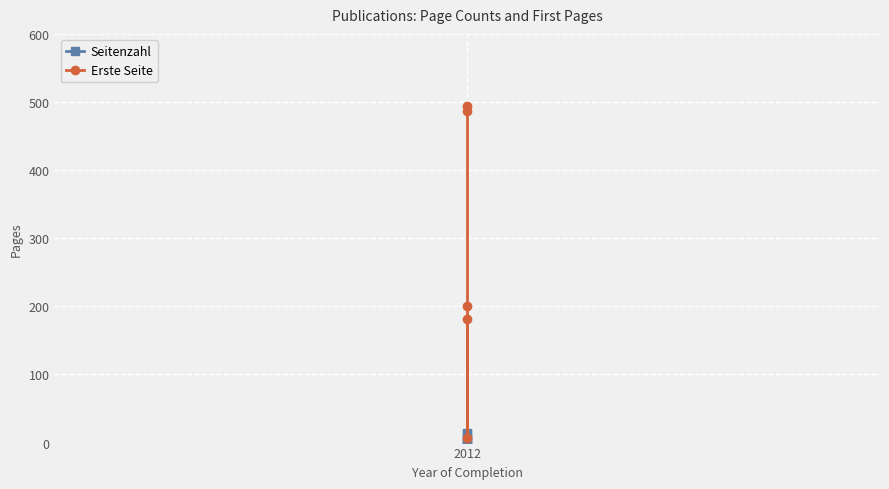

True or false: Seitenzahl and Erste Seite intersect in this chart.

False